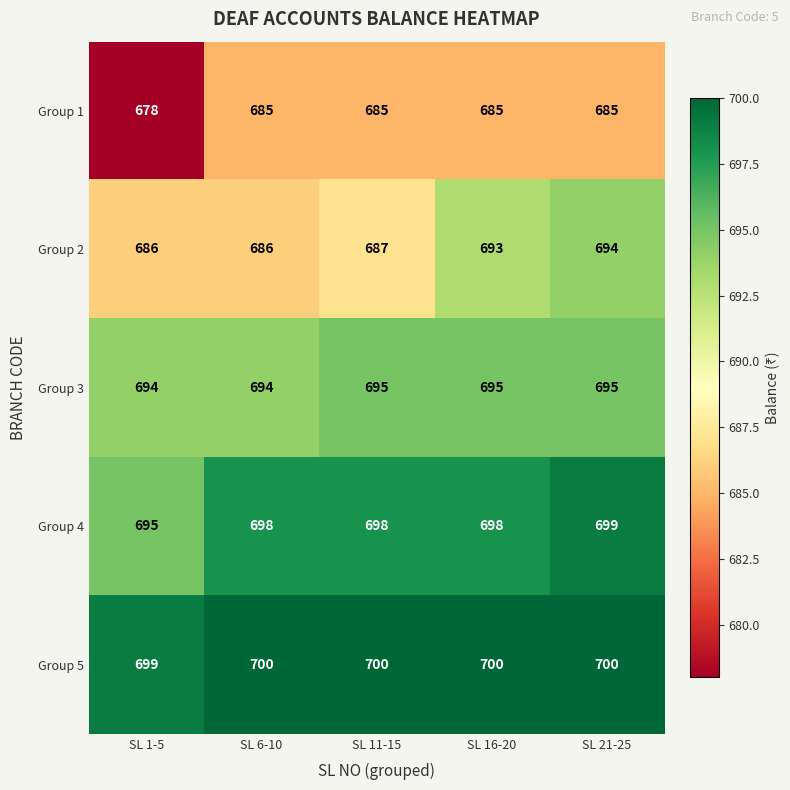

What is the maximum value for Group 1?

685